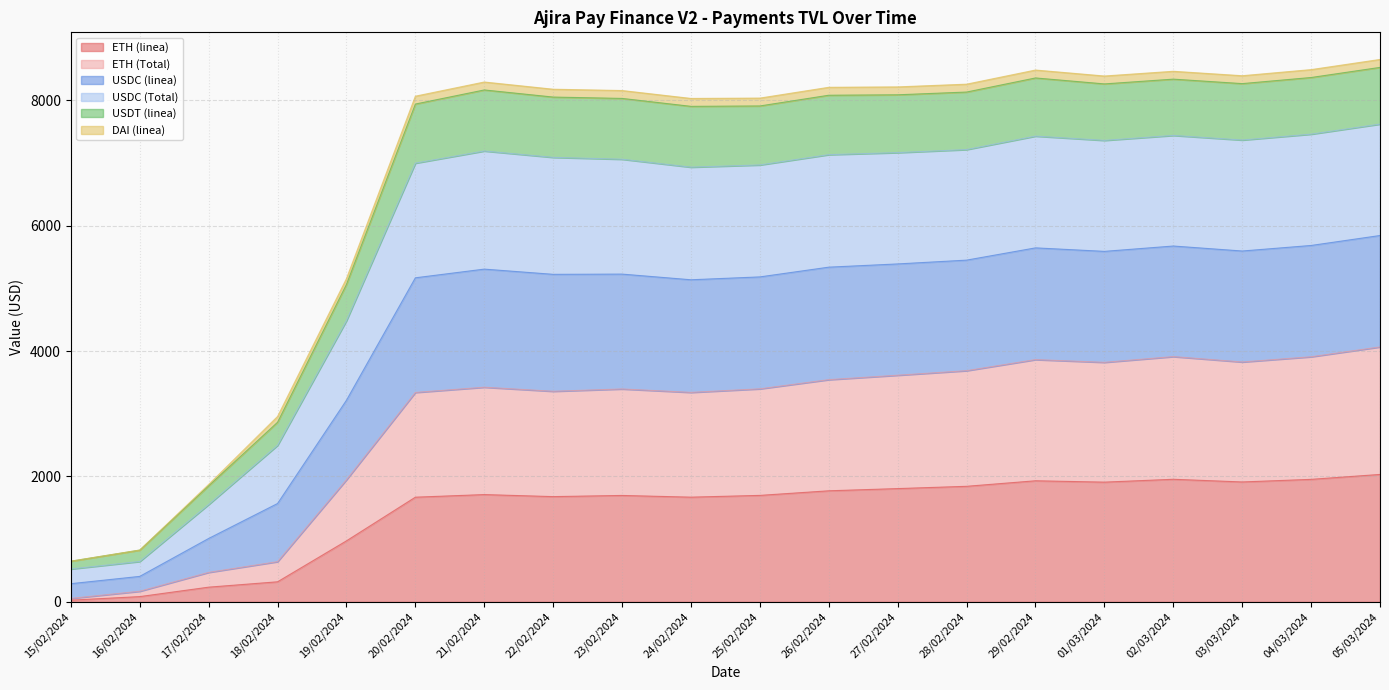

True or false: USDC (linea) and USDC (Total) intersect in this chart.

False